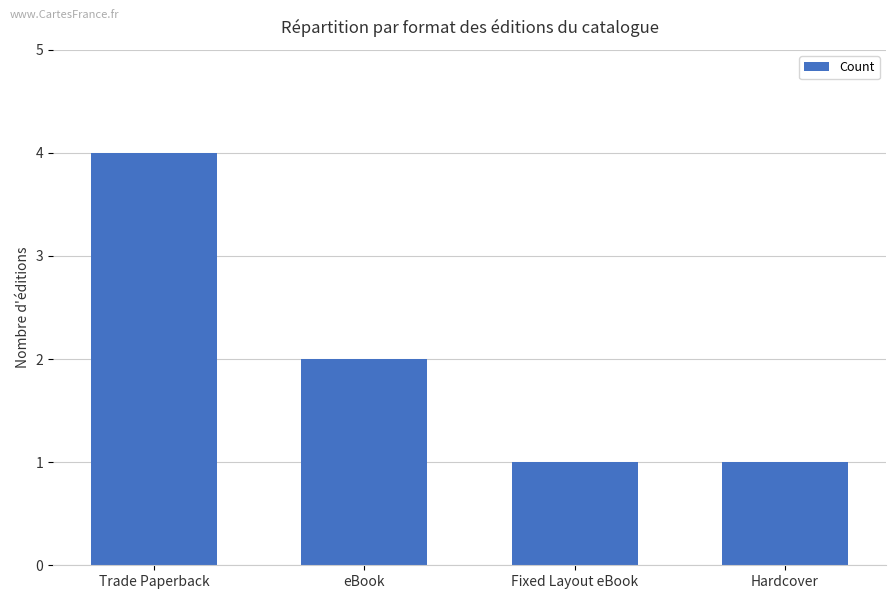

What is the label of the 2nd bar from the left?

eBook